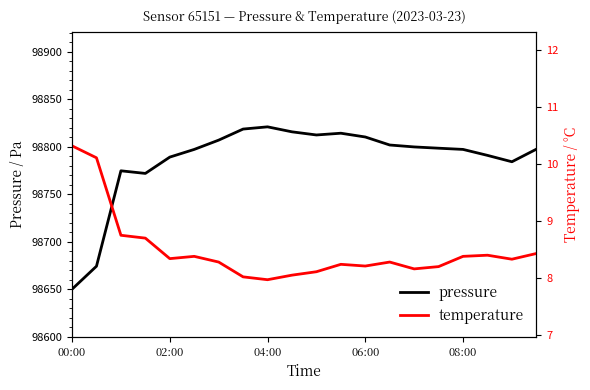

Is it true that pressure equals 98797.2 at 08:00?

True